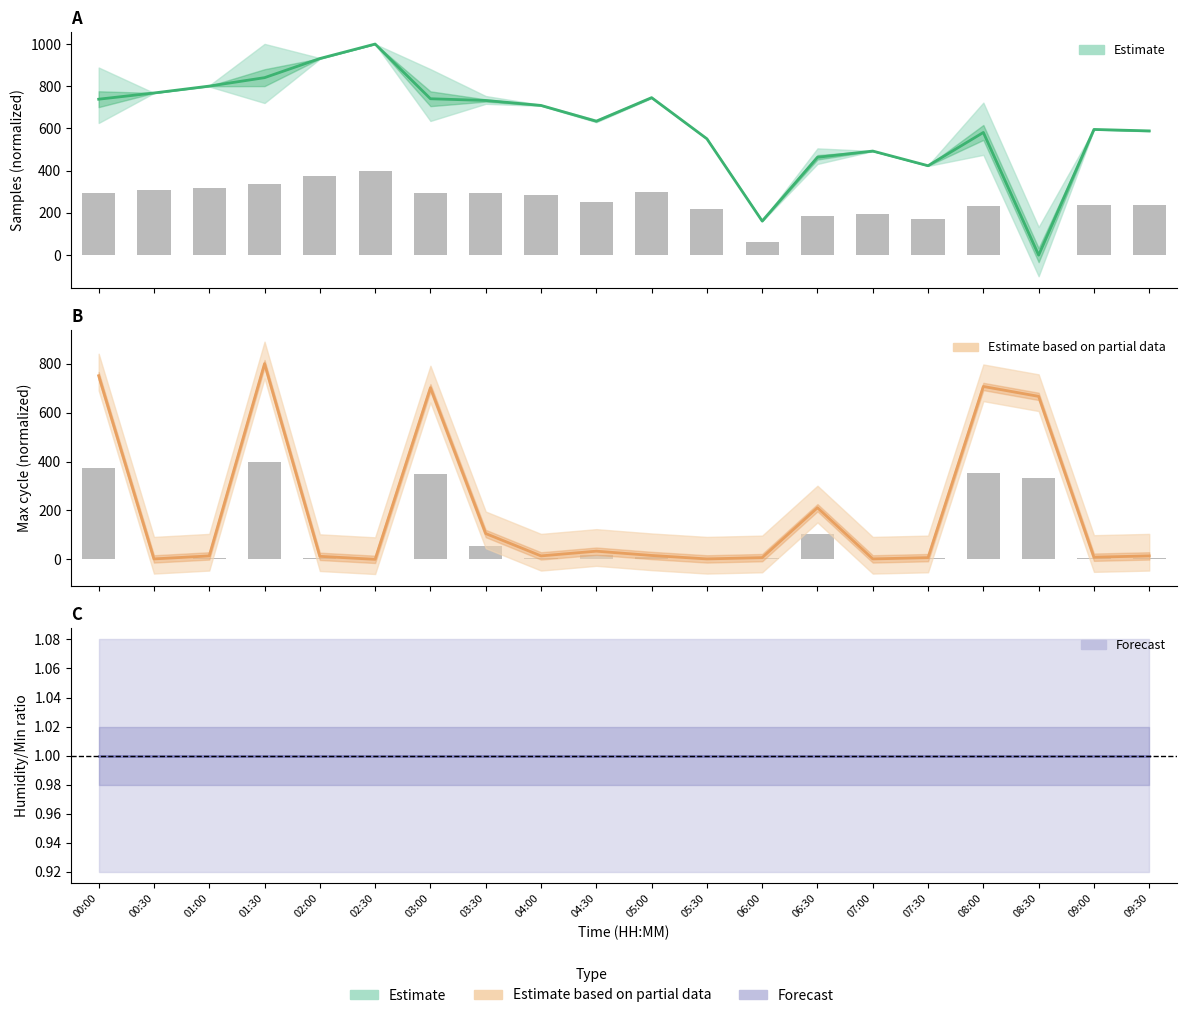

What is the average value of the Samples series?

625.1